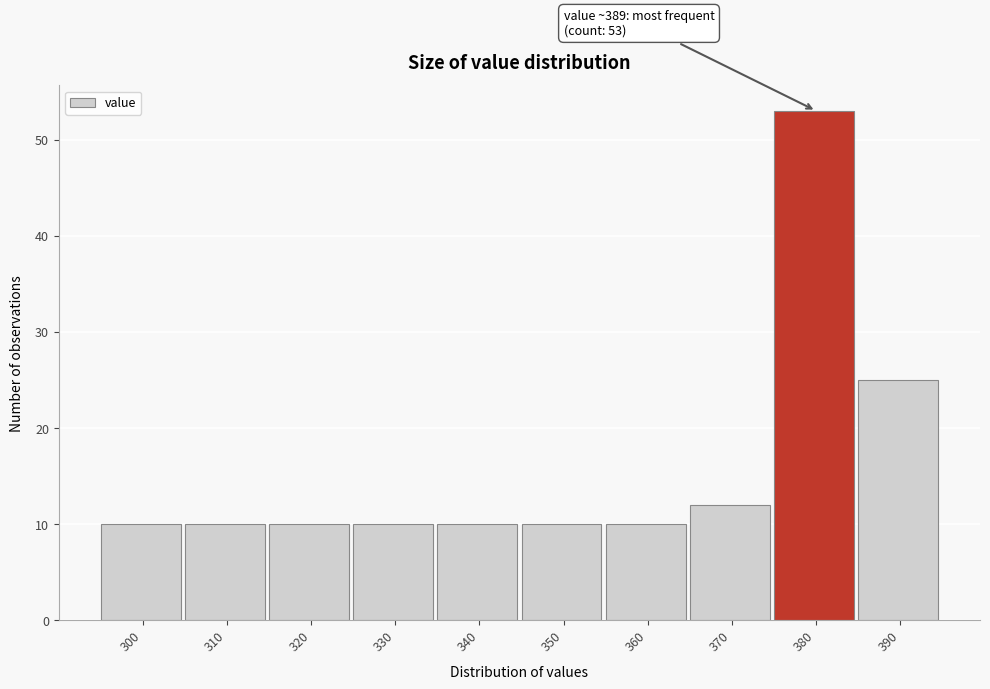

Reading left to right, what are all the values shown in this chart?

10	10	10	10	10	10	10	12	53	25